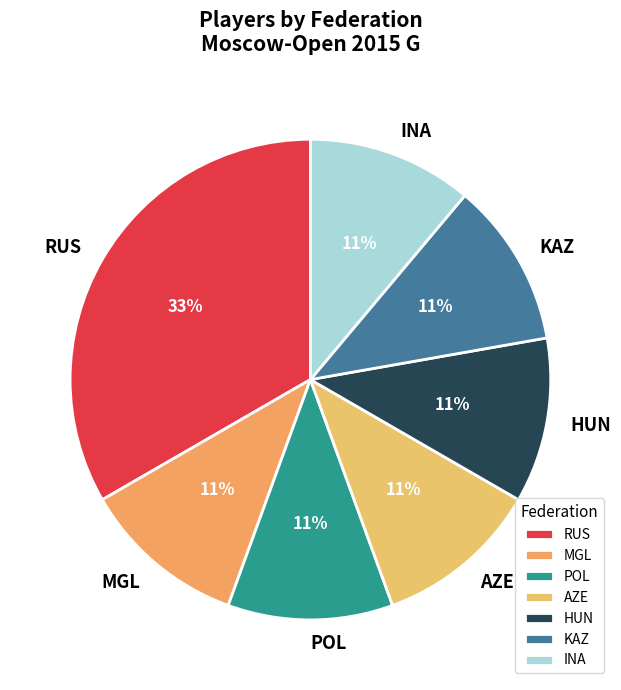

Do INA and KAZ together represent more than half of the pie?

No